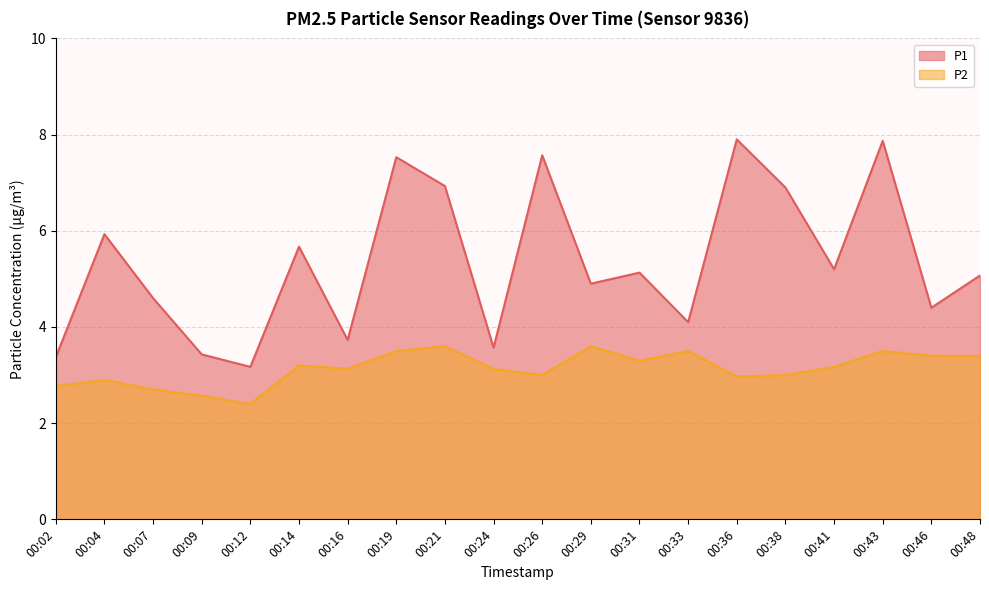

Between 00:09 and 00:24, which series saw the biggest shift?

P2